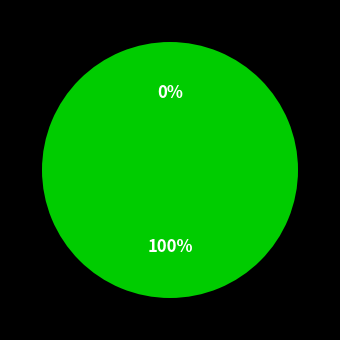

To the nearest percent, what portion does Vote represent?

100%